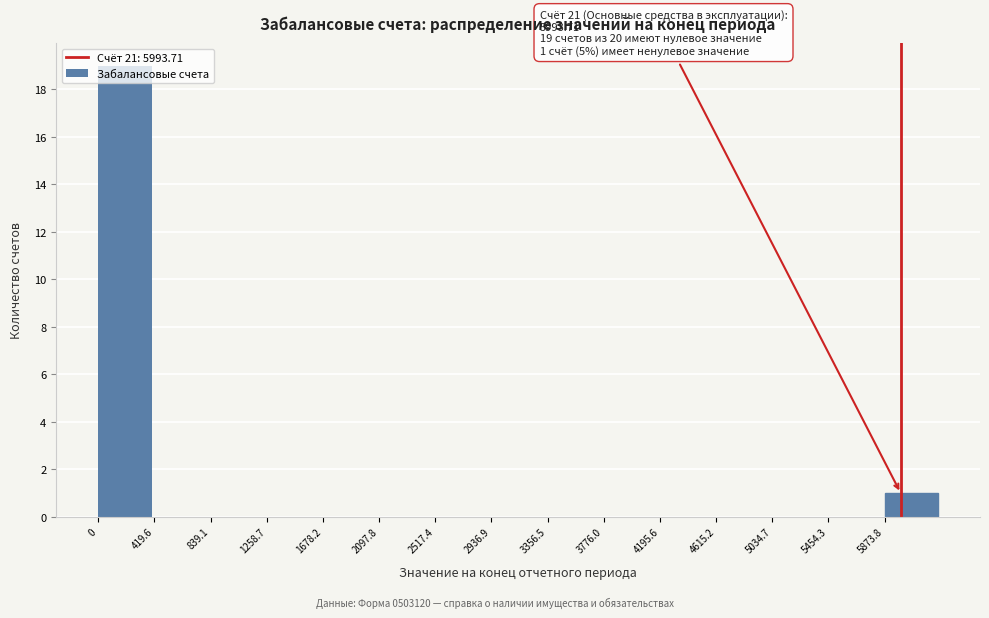

Which range on the x-axis has the tallest bar?

0 to 400